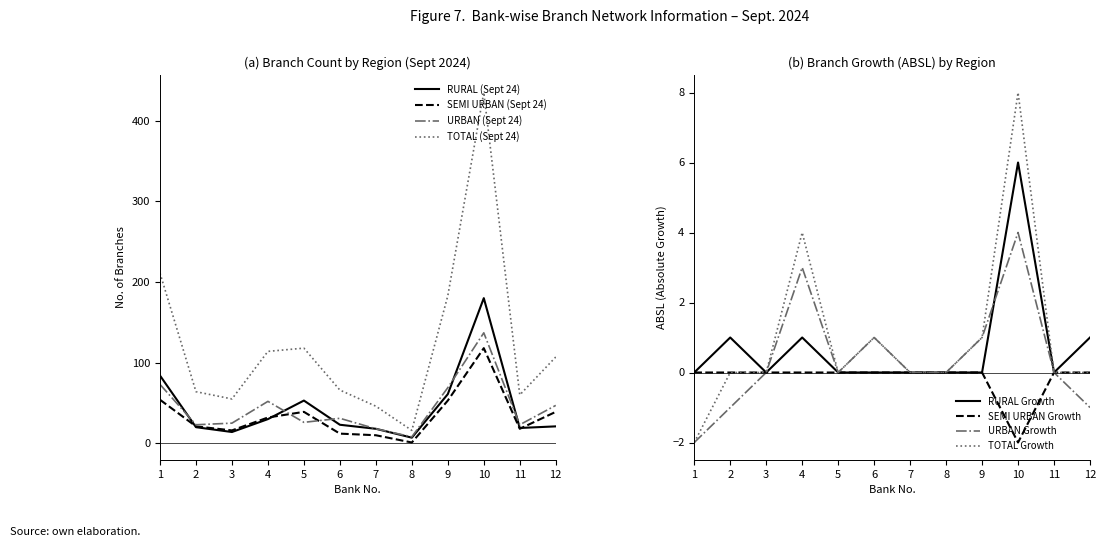

The value of URBAN (Sept 24) at 10 is 58. True or false?

False